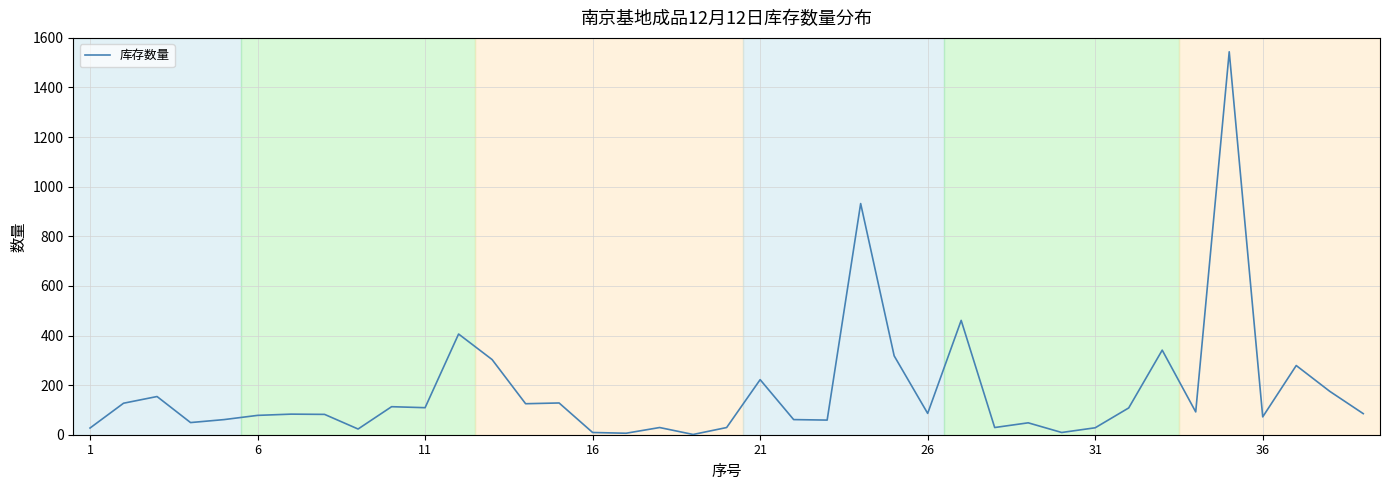

How many values are below 85?

19